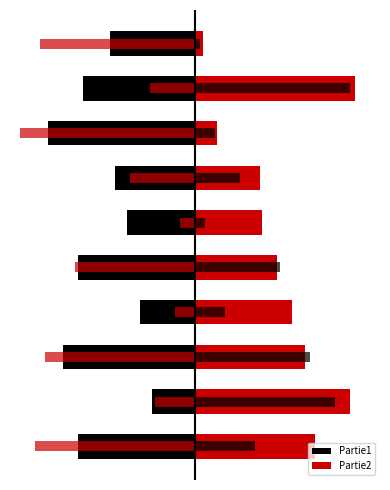

What is the difference between the maximum and minimum values in the Partie2 series?

30.3